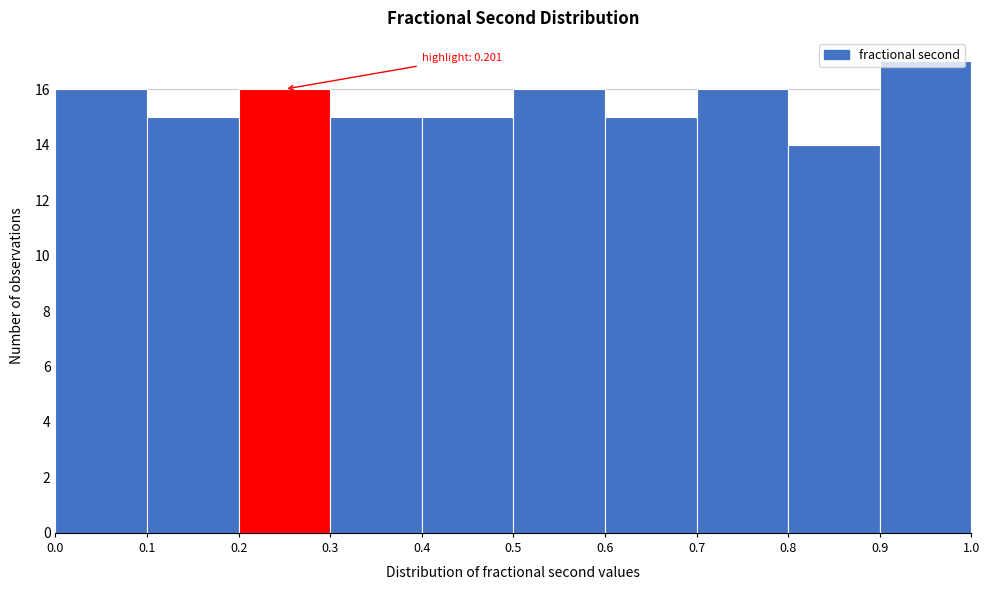

Which range on the x-axis has the tallest bar?

0.9 to 1.0